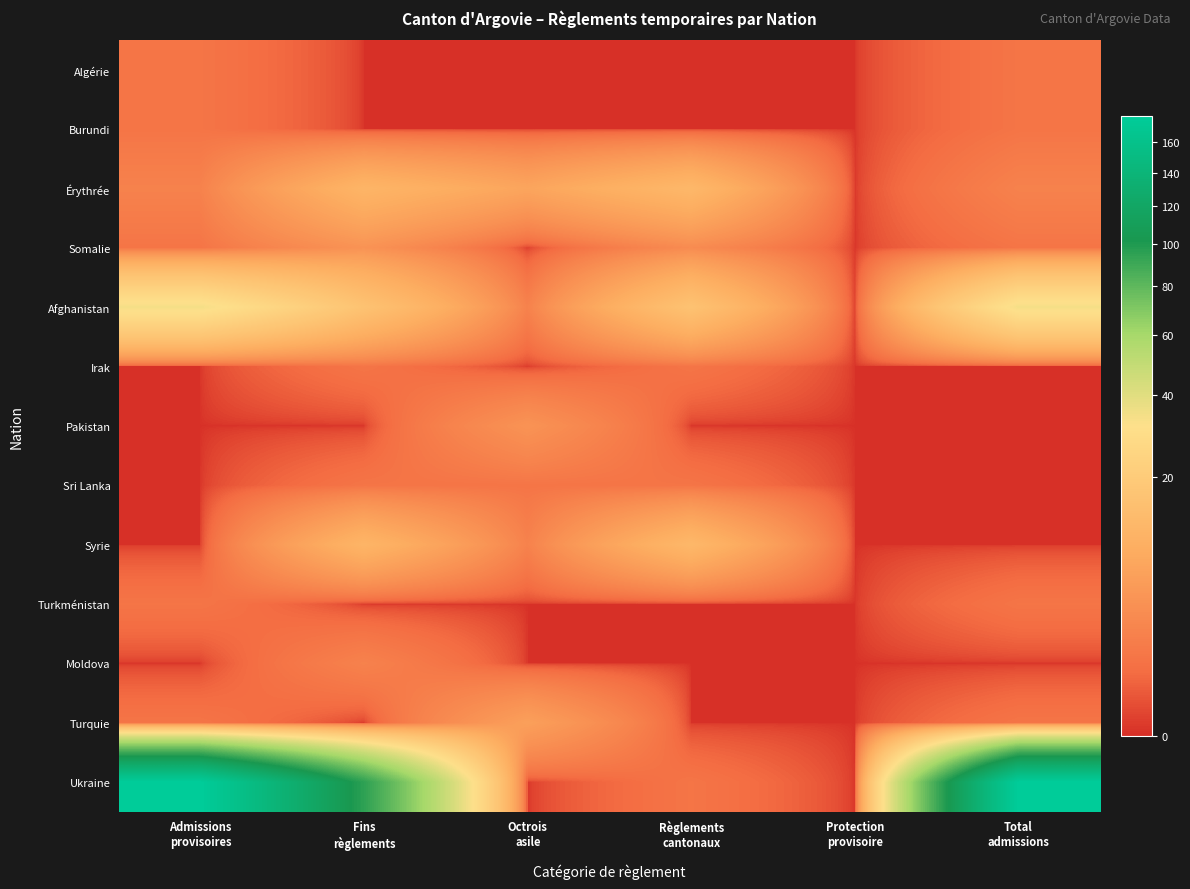

What is the spread (max minus min) of values at Admissions
provisoires?

178